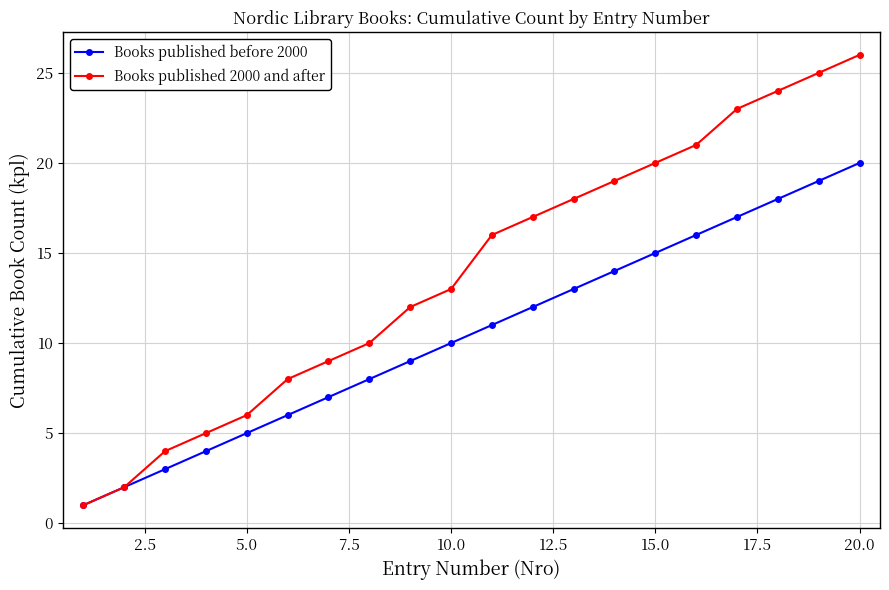

Rank the series by their average value, from highest to lowest.

Books published 2000 and after, Books published before 2000